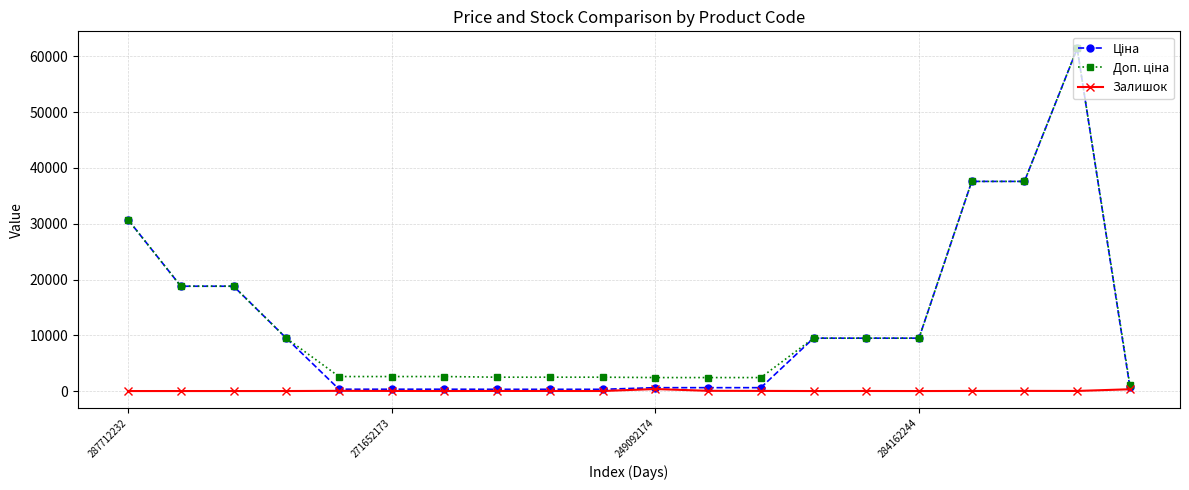

At how many categories does at least one series exceed 31632?

3